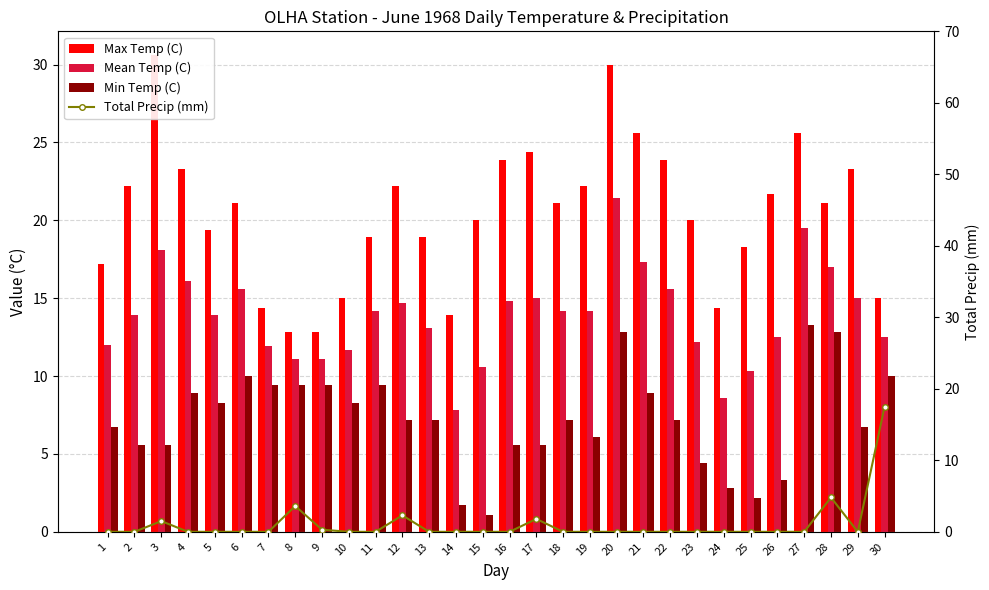

Reading left to right, list all the values displayed in this chart.

Max Temp (C): 1=17.2	2=22.2	3=30.6	4=23.3	5=19.4	6=21.1	7=14.4	8=12.8	9=12.8	10=15.0	11=18.9	12=22.2	13=18.9	14=13.9	15=20.0	16=23.9	17=24.4	18=21.1	19=22.2	20=30.0	21=25.6	22=23.9	23=20.0	24=14.4	25=18.3	26=21.7	27=25.6	28=21.1	29=23.3	30=15.0
Mean Temp (C): 1=12.0	2=13.9	3=18.1	4=16.1	5=13.9	6=15.6	7=11.9	8=11.1	9=11.1	10=11.7	11=14.2	12=14.7	13=13.1	14=7.8	15=10.6	16=14.8	17=15.0	18=14.2	19=14.2	20=21.4	21=17.3	22=15.6	23=12.2	24=8.6	25=10.3	26=12.5	27=19.5	28=17.0	29=15.0	30=12.5
Min Temp (C): 1=6.7	2=5.6	3=5.6	4=8.9	5=8.3	6=10.0	7=9.4	8=9.4	9=9.4	10=8.3	11=9.4	12=7.2	13=7.2	14=1.7	15=1.1	16=5.6	17=5.6	18=7.2	19=6.1	20=12.8	21=8.9	22=7.2	23=4.4	24=2.8	25=2.2	26=3.3	27=13.3	28=12.8	29=6.7	30=10.0
Total Precip (mm): 1=0.0	2=0.0	3=1.5	4=0.0	5=0.0	6=0.0	7=0.0	8=3.6	9=0.3	10=0.0	11=0.0	12=2.3	13=0.0	14=0.0	15=0.0	16=0.0	17=1.8	18=0.0	19=0.0	20=0.0	21=0.0	22=0.0	23=0.0	24=0.0	25=0.0	26=0.0	27=0.0	28=4.8	29=0.0	30=17.5